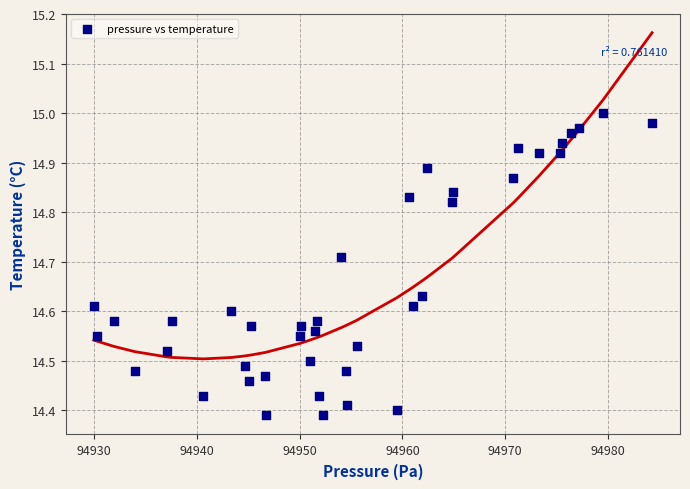

What is the range of X values (max minus min)?

54.3